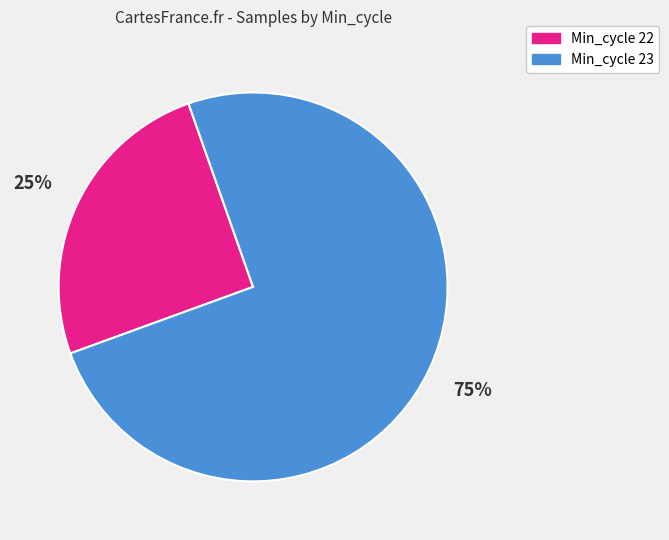

How many slices are in this pie chart?

2